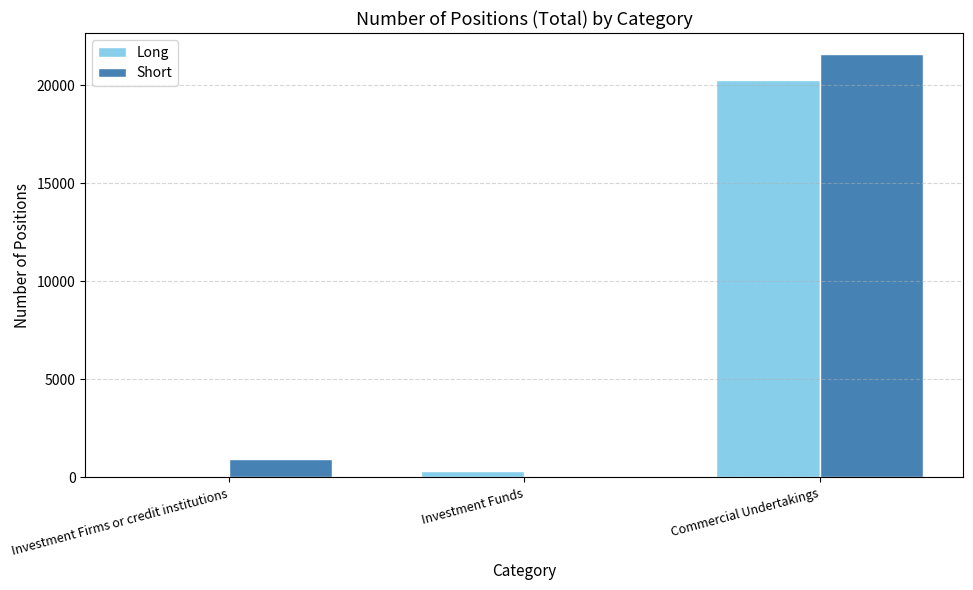

The Short series shows 33914 at Commercial Undertakings. True or false?

False